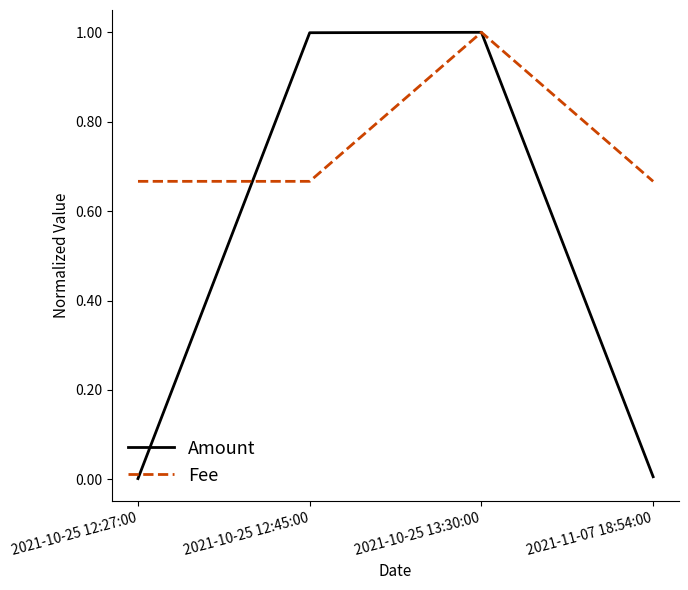

Rank the series at 2021-10-25 12:27:00 from highest to lowest value.

Fee, Amount